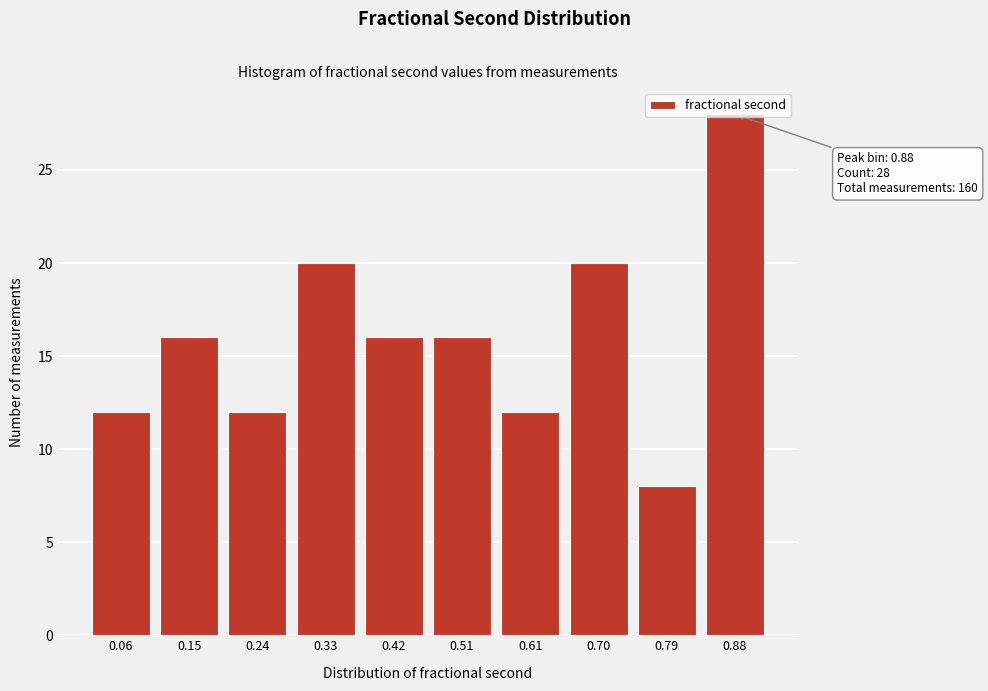

Which label corresponds to the largest value in the chart?

0.88